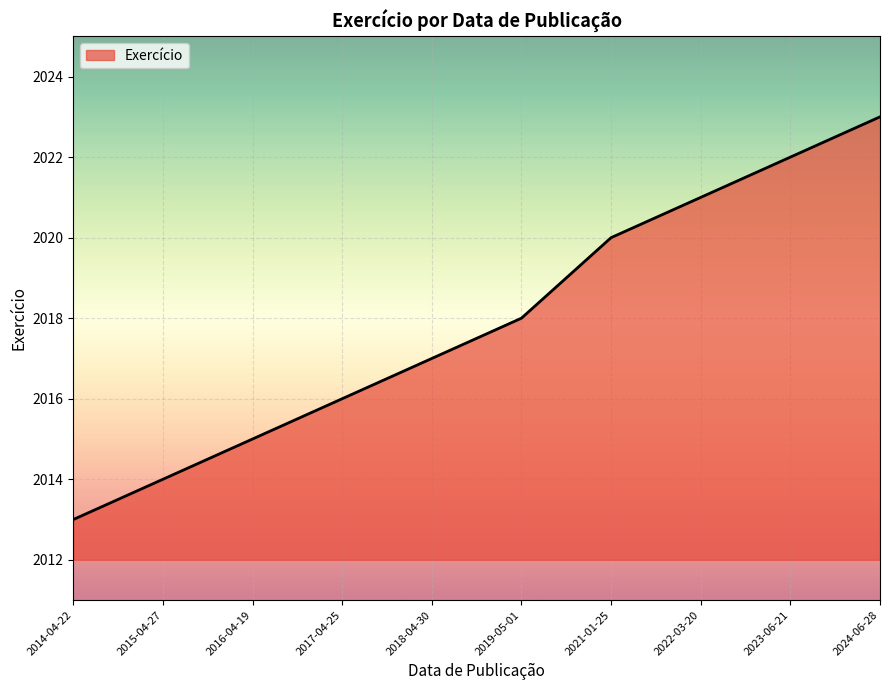

What is the greatest value displayed?

2023